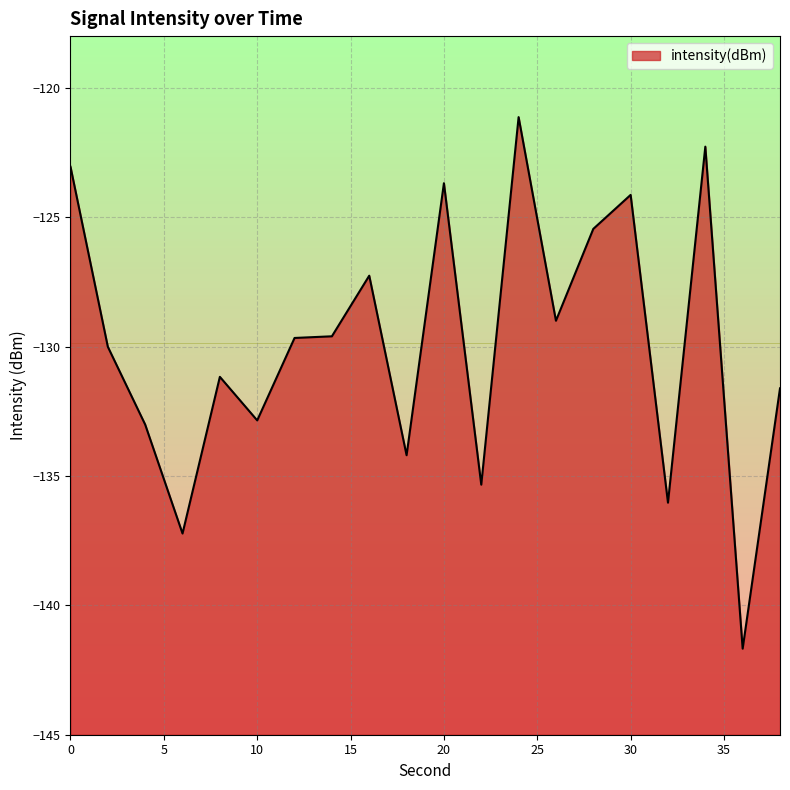

List the labels in order of value, largest first.

24, 34, 0, 20, 30, 28, 16, 26, 14, 12, 2, 8, 38, 10, 4, 18, 22, 32, 6, 36